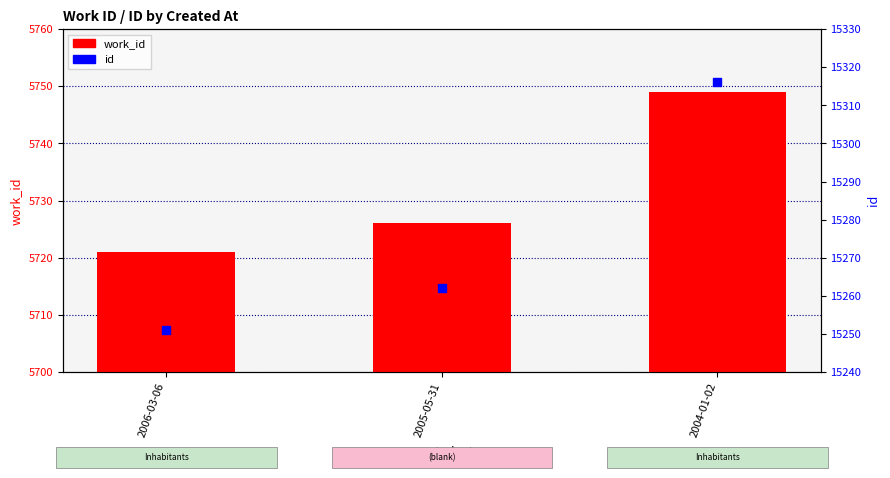

Which series contains the lowest Y value?

work_id